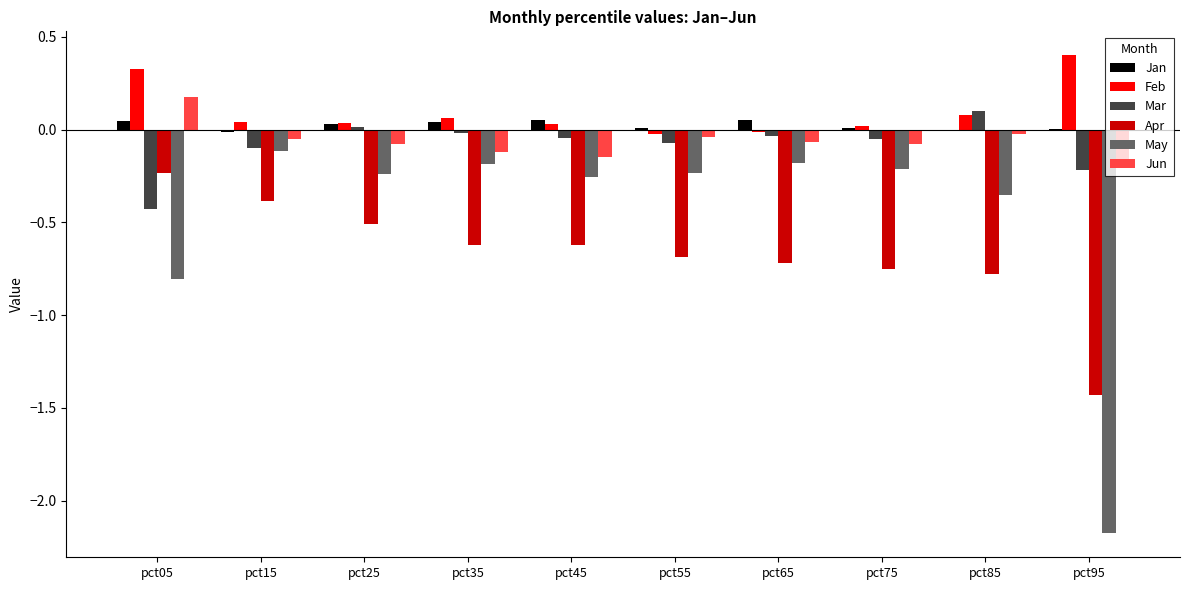

Which series has the widest spread of values?

May